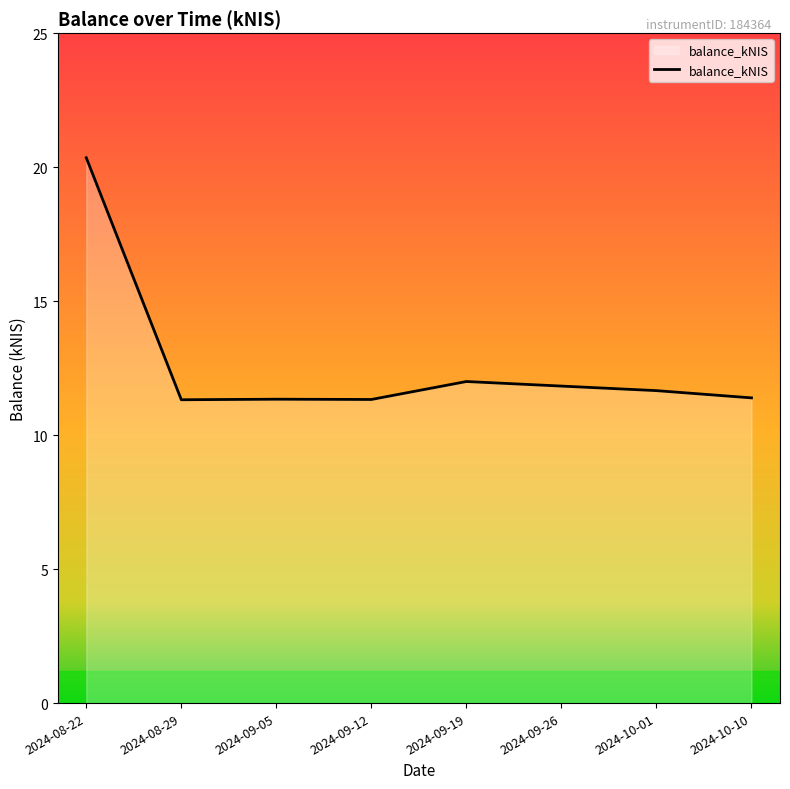

What position from the left is 2024-09-19?

5